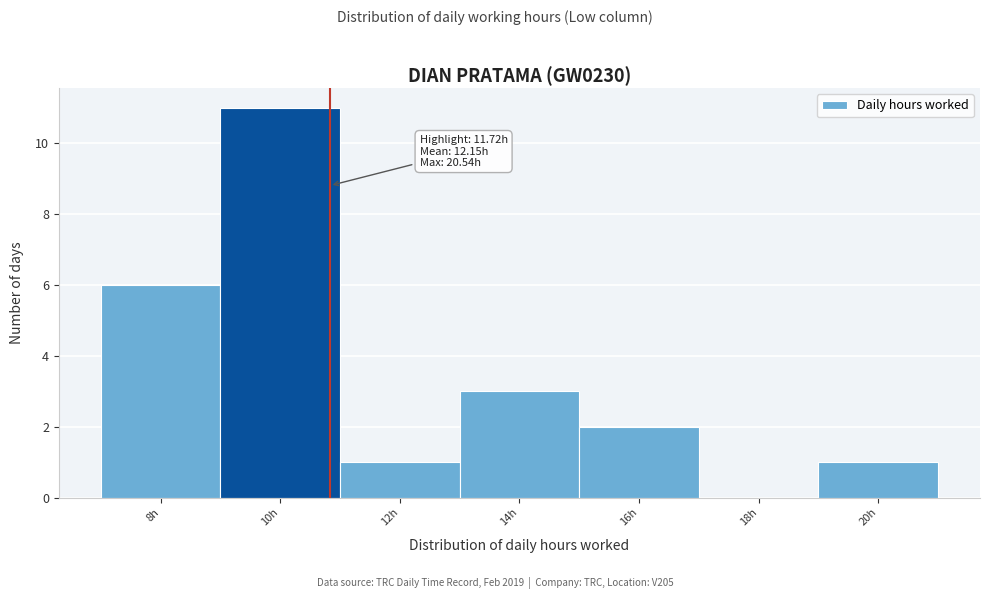

Reading left to right, extract all data points from this chart.

8h=6	10h=11	12h=1	14h=3	16h=2	18h=0	20h=1